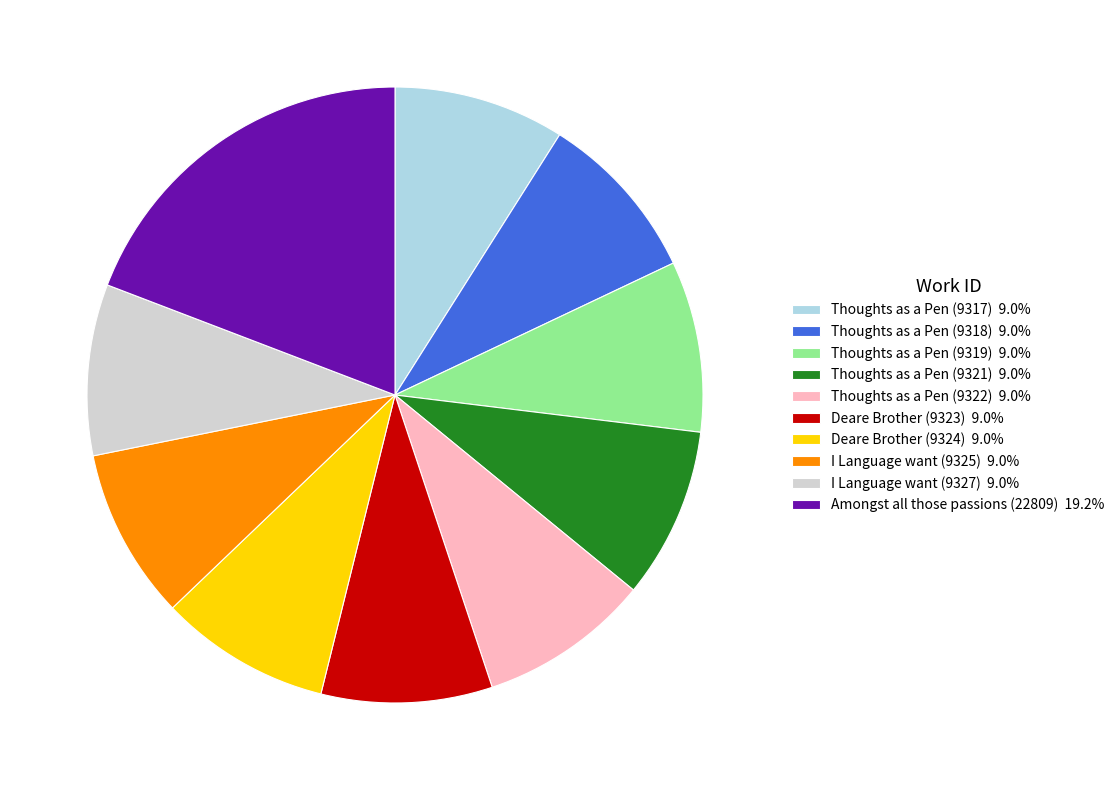

Do Amongst all those passions (22809) 19.2% and Thoughts as a Pen (9318) 9.0% together represent more than half of the pie?

No